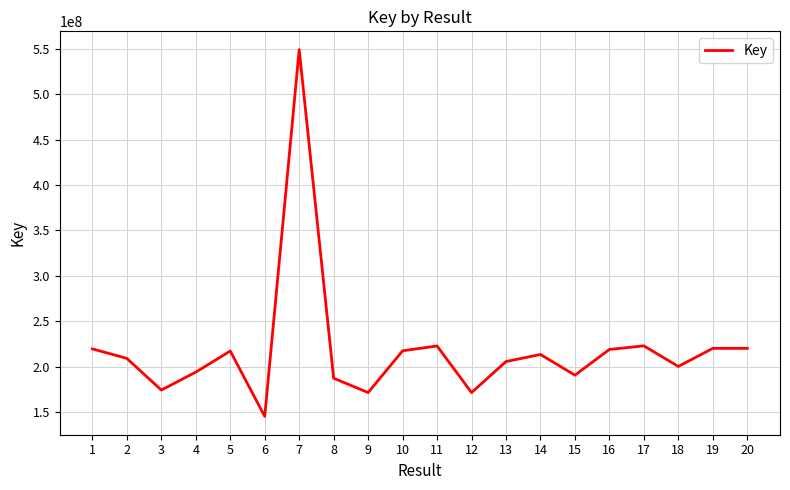

Which has a higher value, 8 or 9?

8